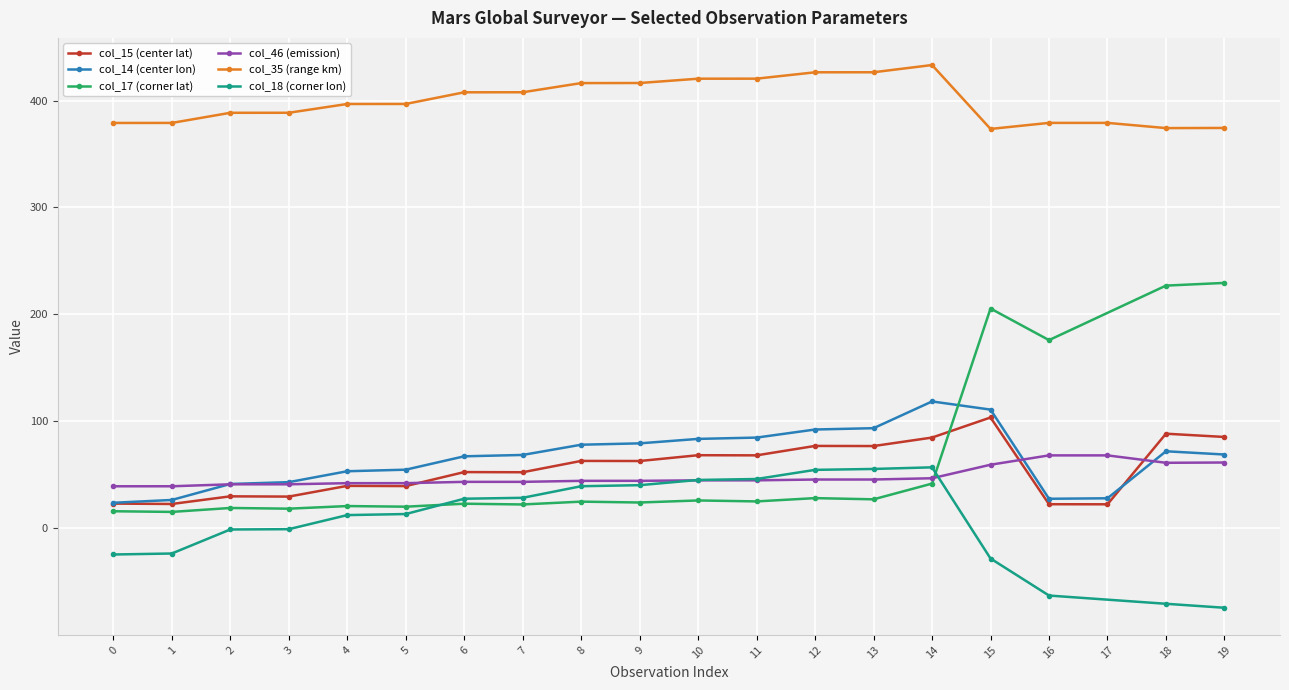

Does the chart display data point markers on the line(s)?

Yes